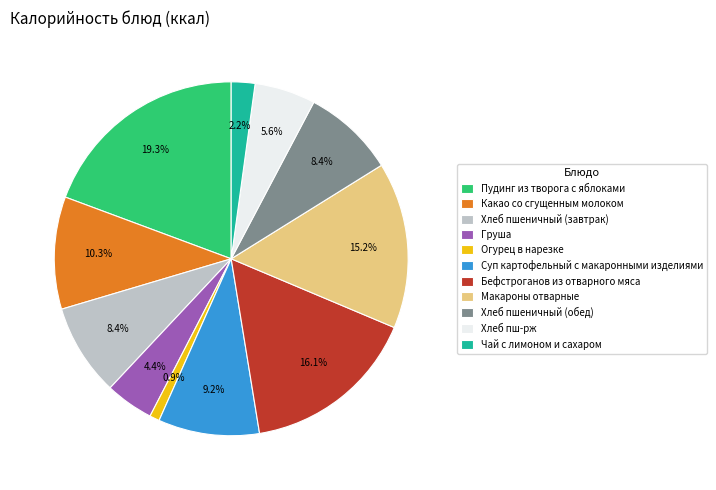

Which has a higher value, Хлеб пш-рж or Огурец в нарезке?

Хлеб пш-рж